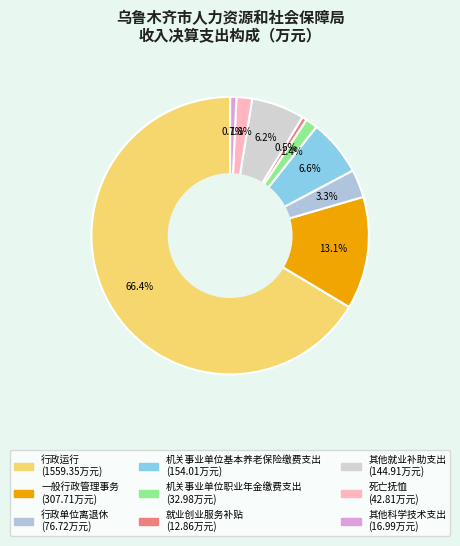

Do 其他科学技术支出 and 行政单位离退休 together represent more than half of the pie?

No